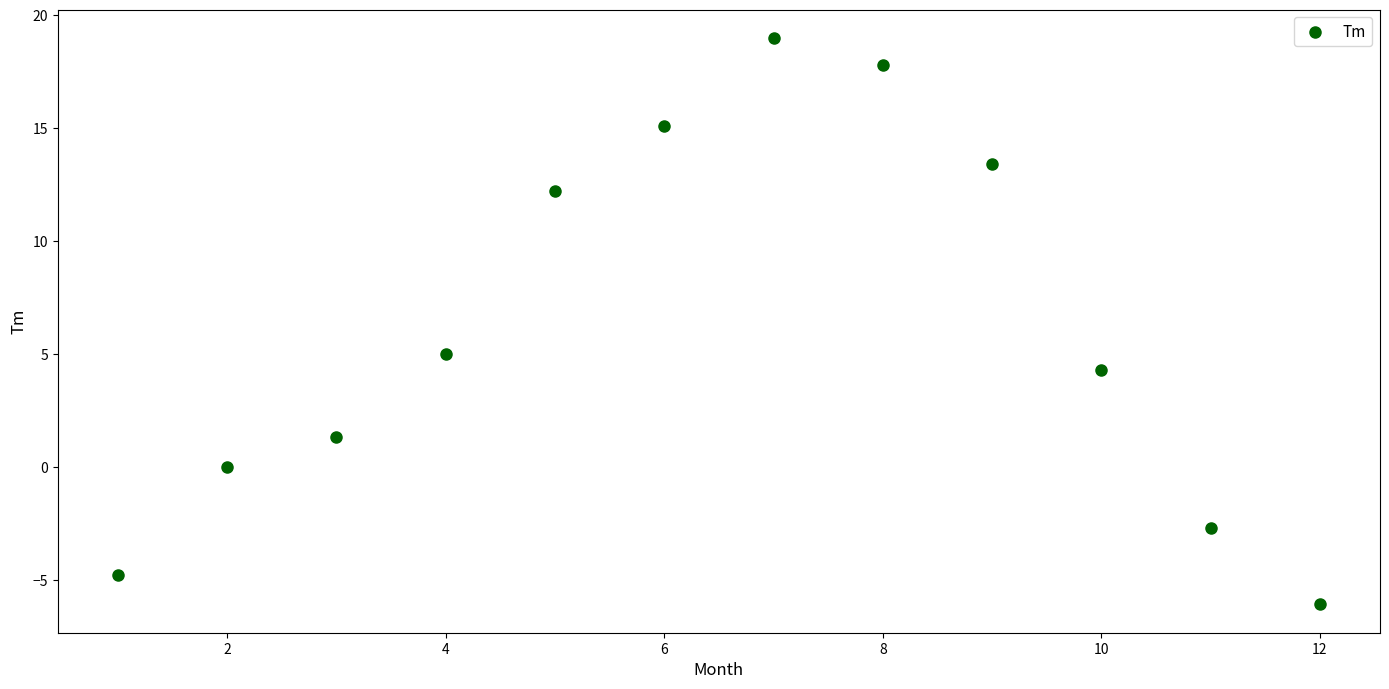

What is the average Y value?

6.2